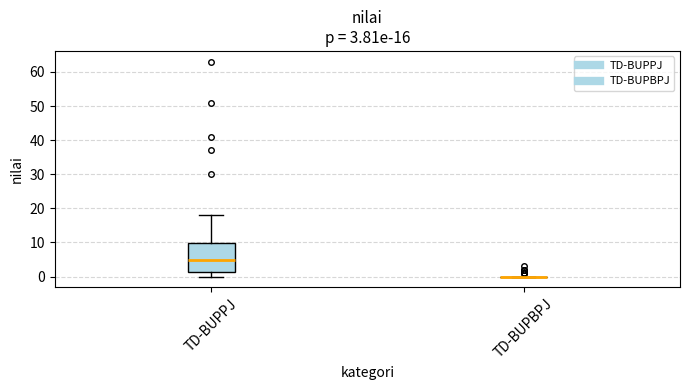

Which box is the tallest, from its lower edge to its upper edge?

TD-BUPPJ